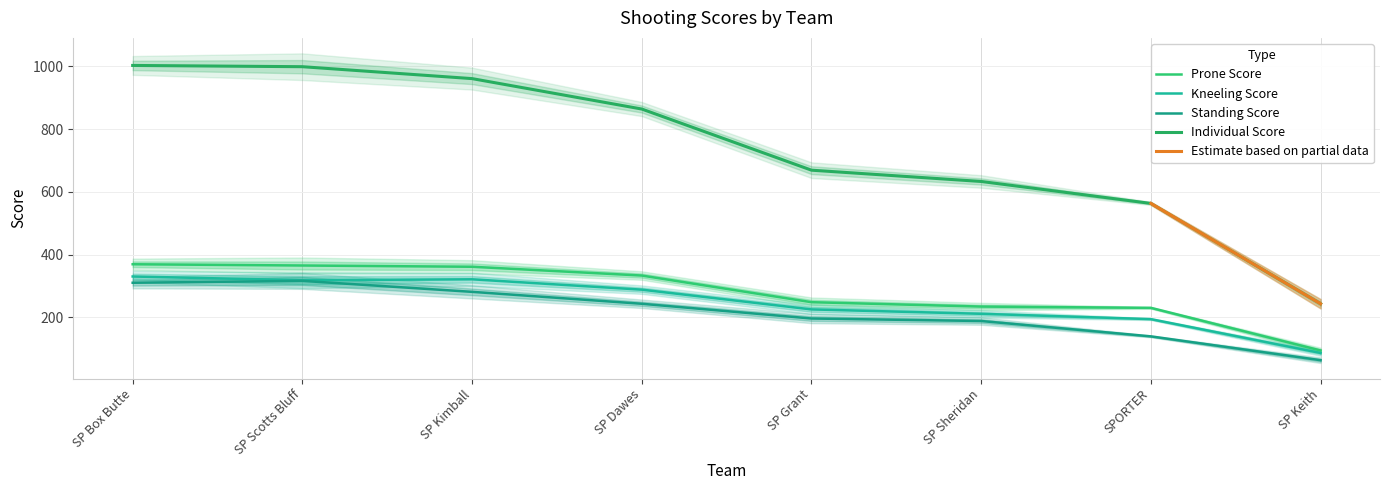

What is the label of the 5th point from the right?

SP Dawes